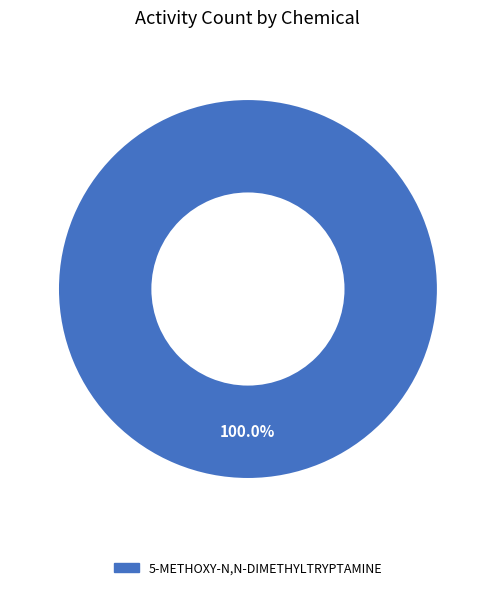

Is there any slice that represents more than half of the pie?

Yes